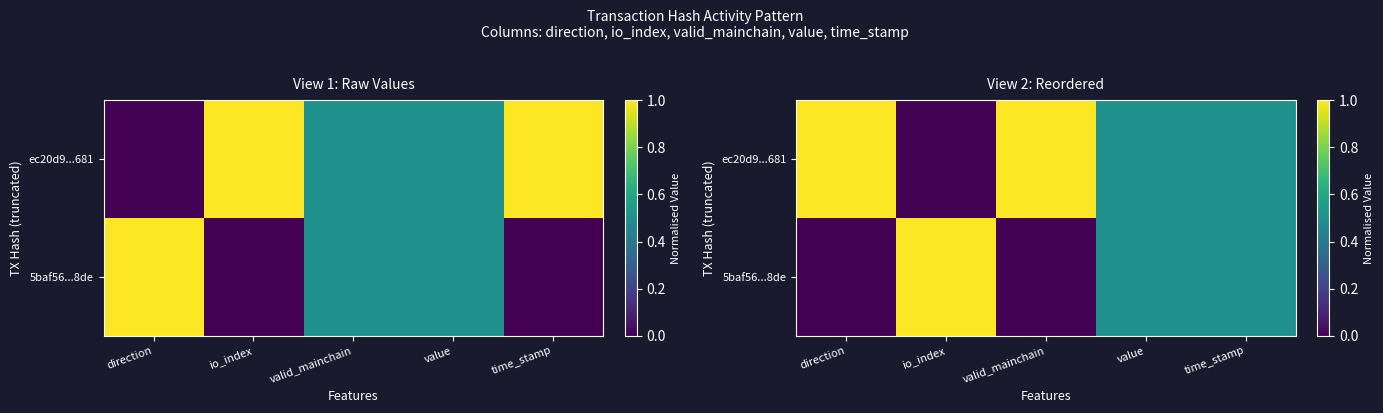

Is the value of 5baf56...8de at io_index greater than the value of ec20d9...681 at value?

Yes